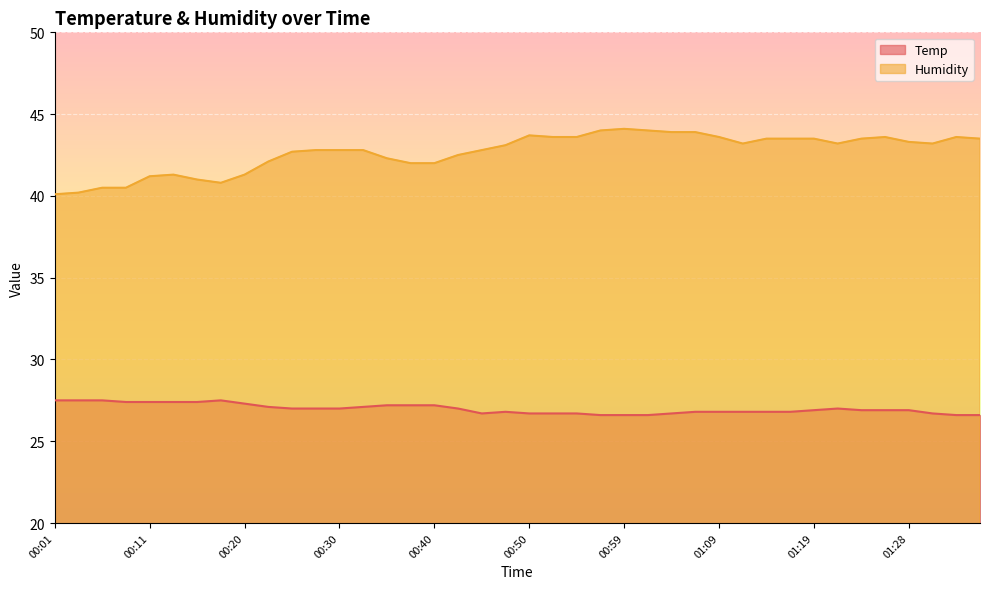

What is the sum of all Humidity values?

1706.8